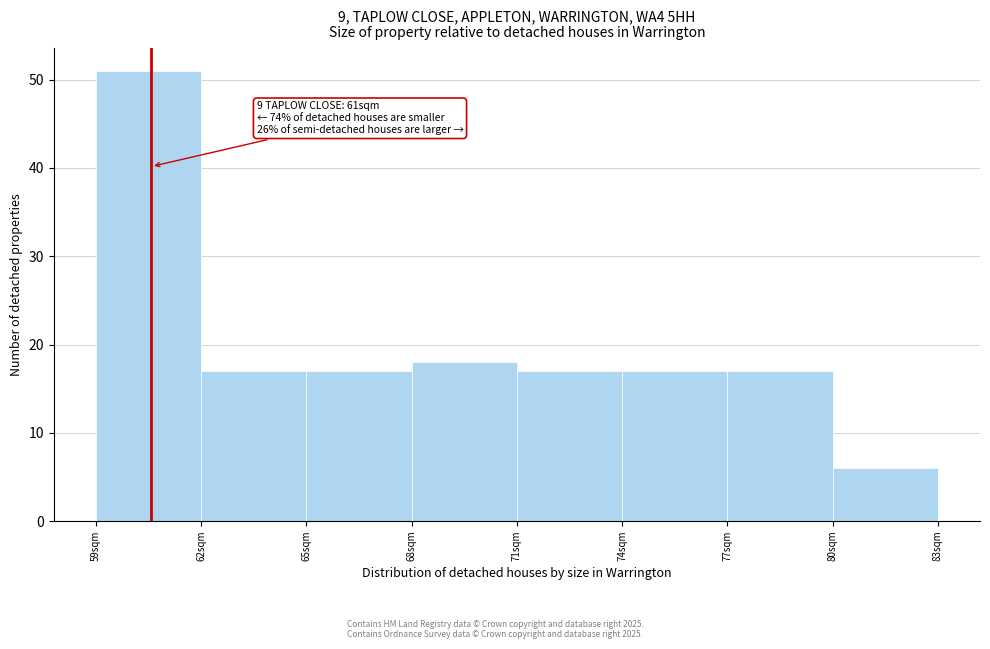

Reading left to right, list all the values displayed in this chart.

59sqm=51	62sqm=17	65sqm=17	68sqm=18	71sqm=17	74sqm=17	77sqm=17	80sqm=6